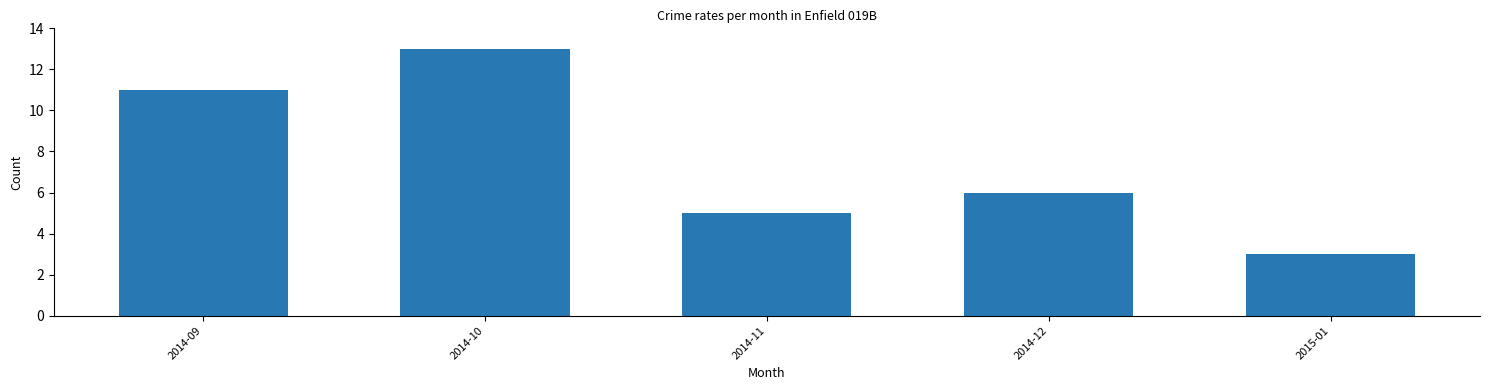

What is the maximum value shown in the chart?

13